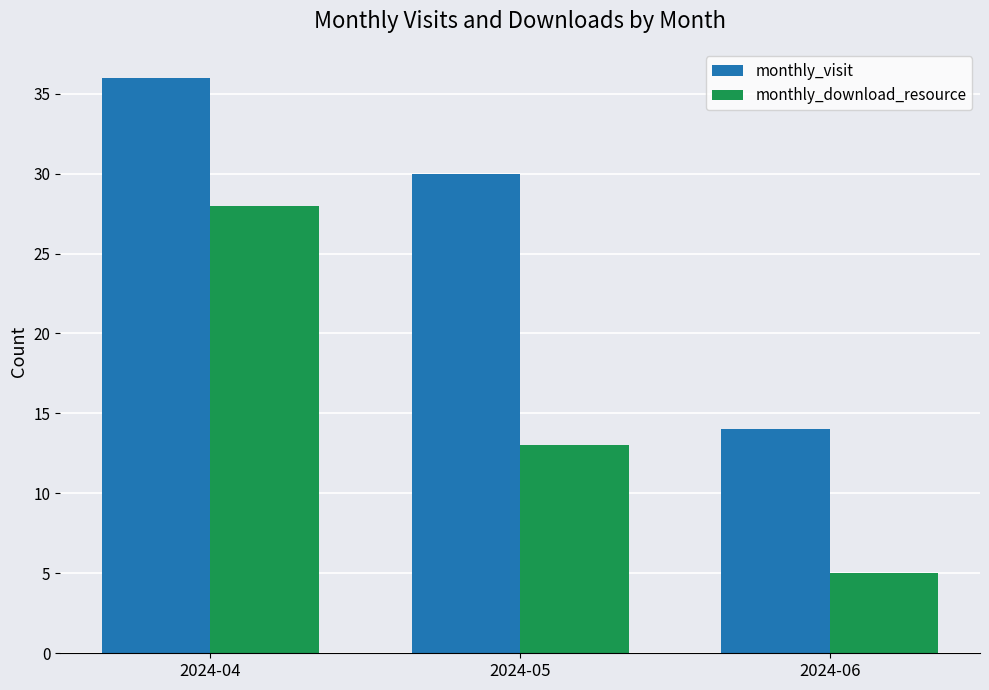

What is the value of the monthly_visit bar at the 2nd from the left?

30